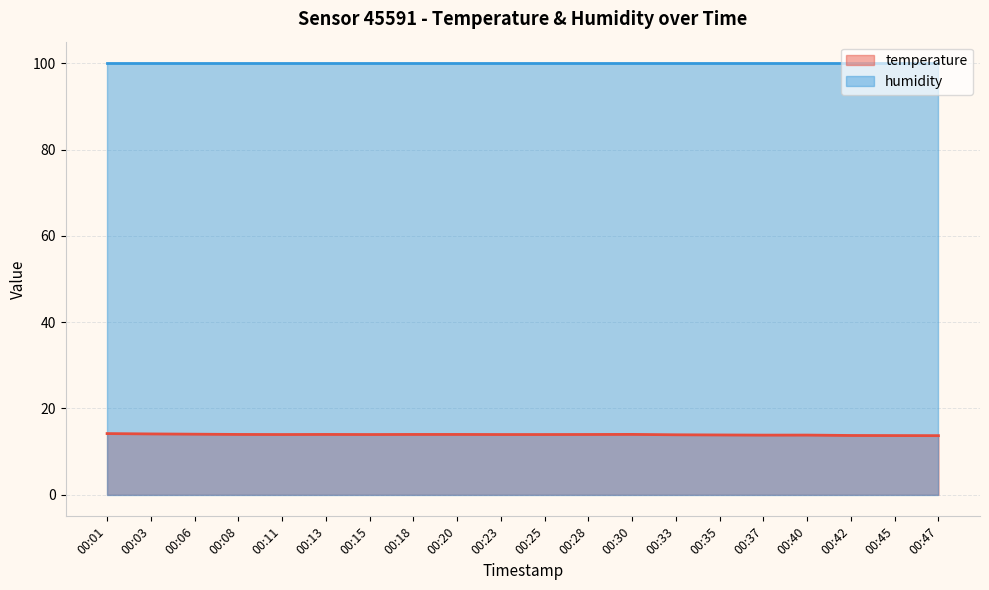

Reading left to right, extract all data points from this chart.

14.2	14.1	14.0	14.0	14.0	14.0	14.0	14.0	14.0	14.0	14.0	14.0	14.0	13.9	13.9	13.8	13.8	13.7	13.7	13.7